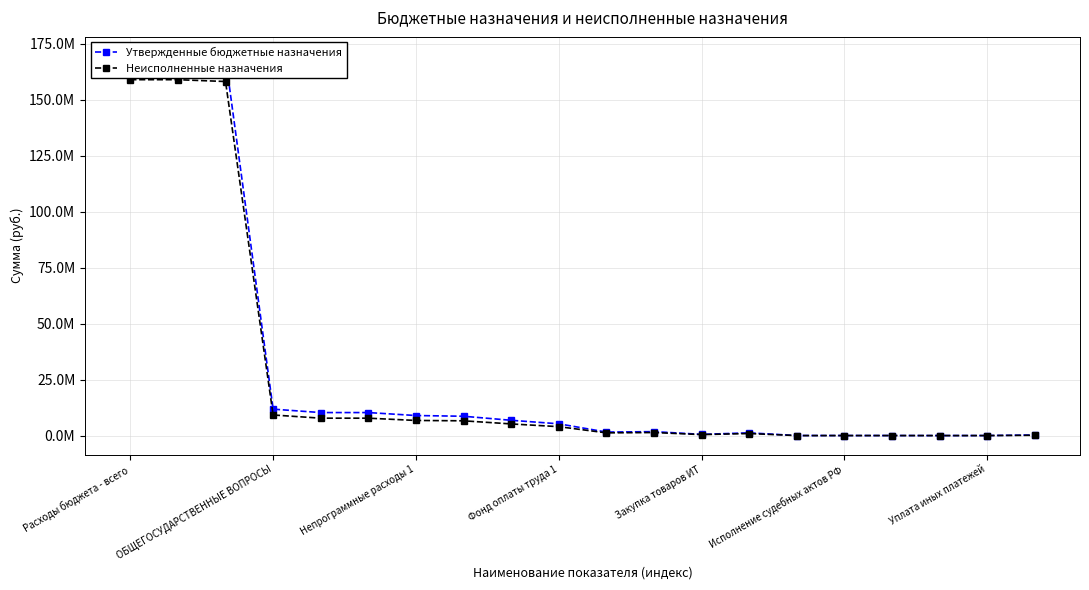

How many interior local valleys does the Неисполненные назначения series have?

3